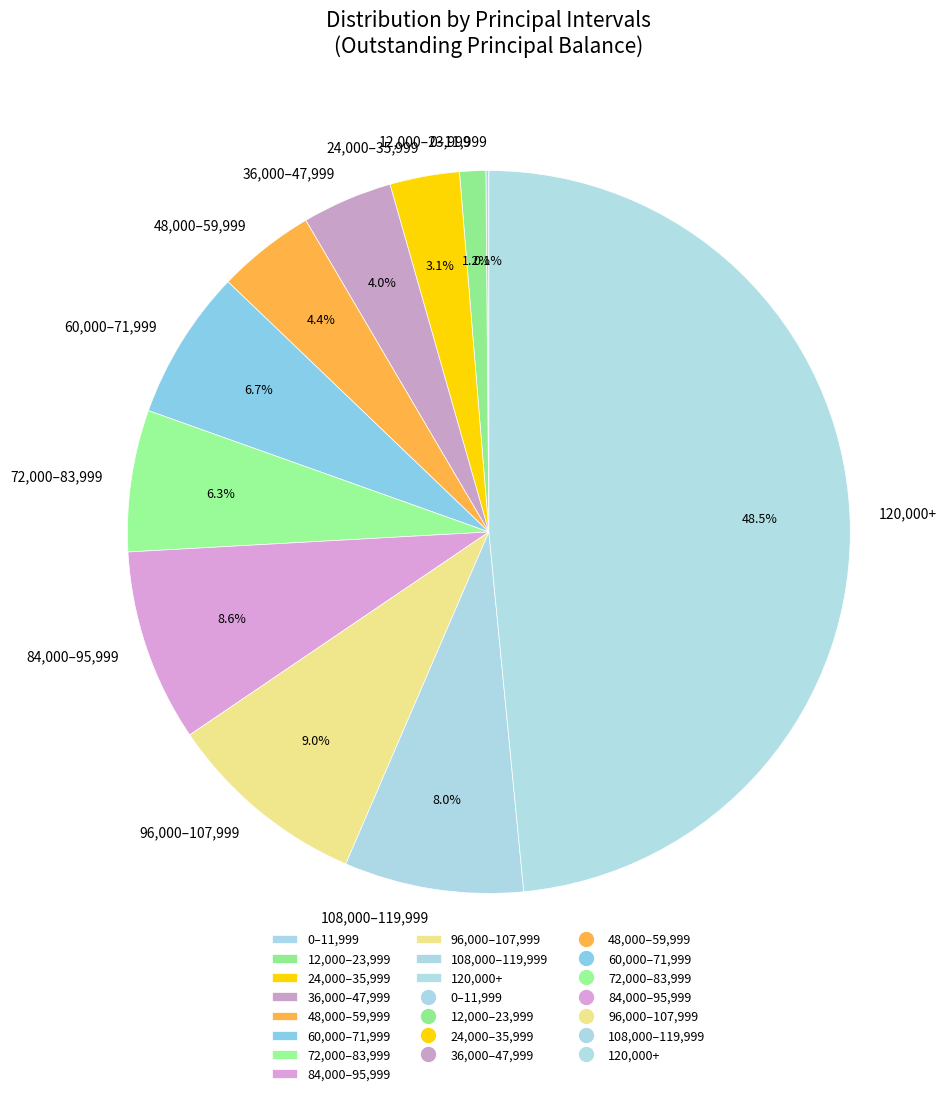

Does any single category account for the majority?

No